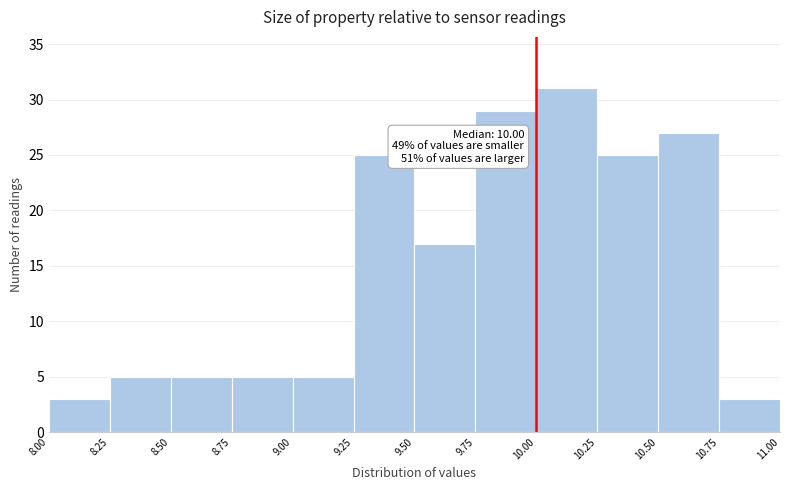

Over which range of the x-axis is the bar tallest?

10.00 to 10.25